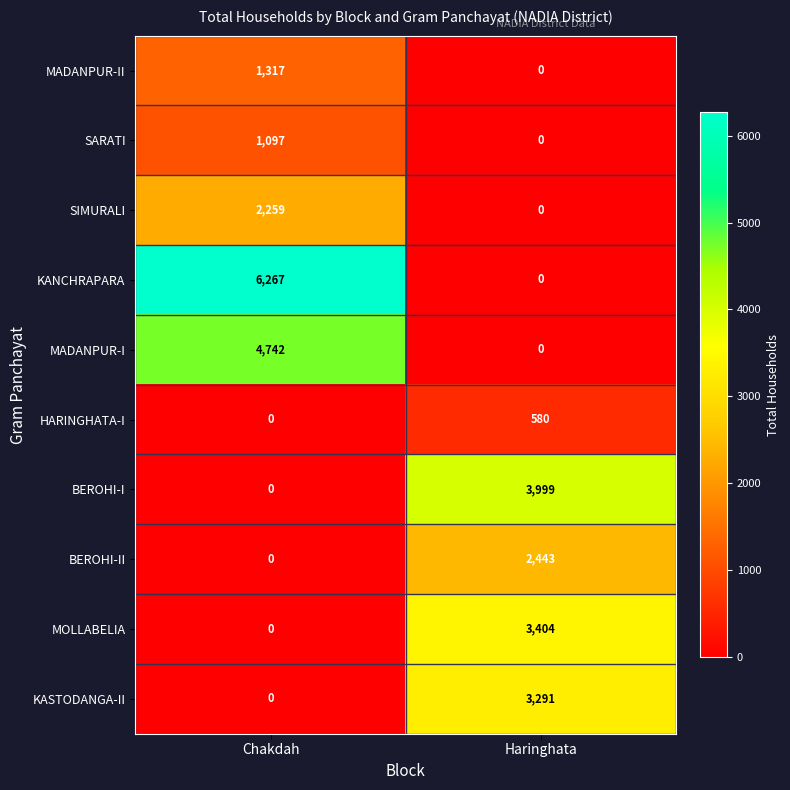

What is the maximum value shown in the chart?

6267